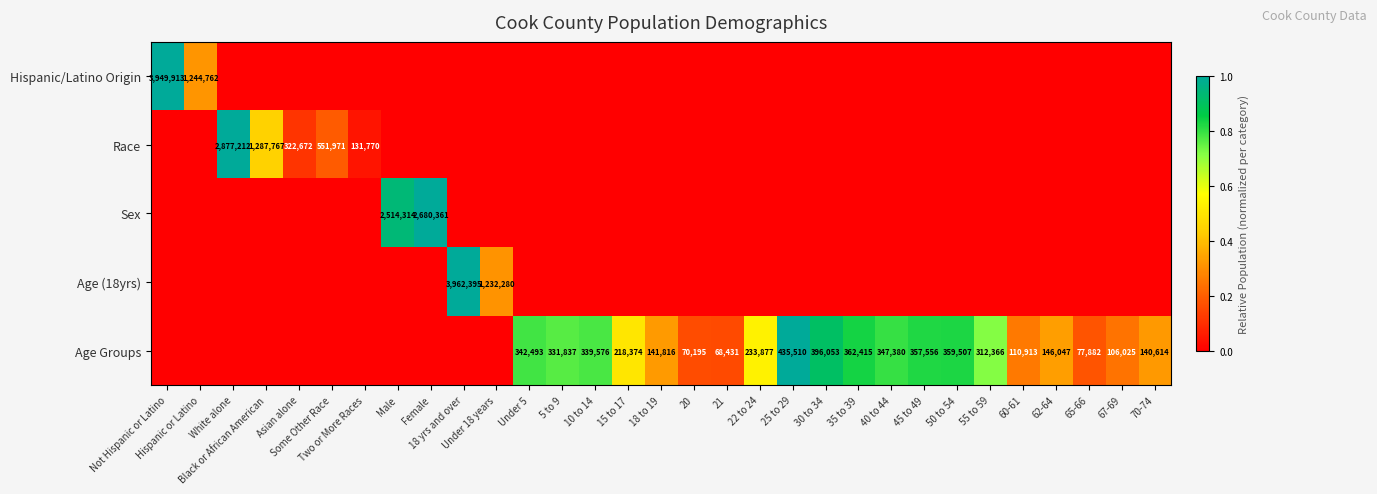

Between Two or More Races and 22 to 24, which series saw the biggest shift?

Age Groups